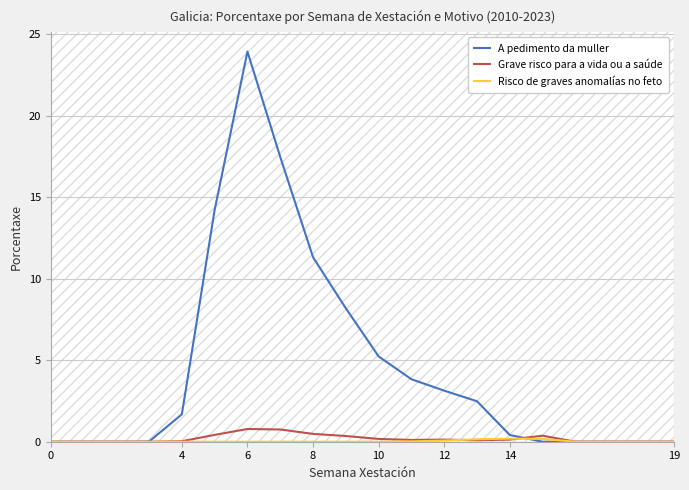

At which label does A pedimento da muller reach its peak?

6